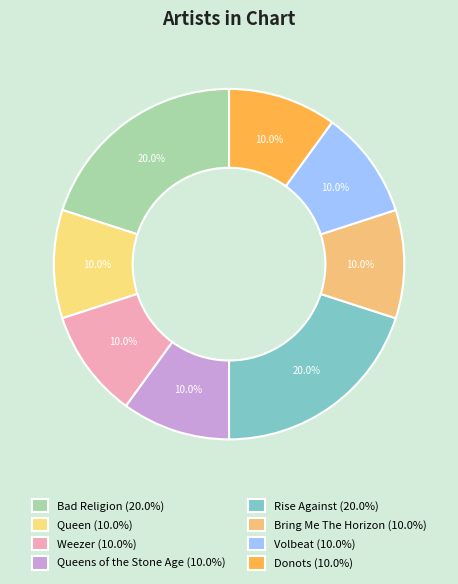

How many segments does this pie chart have?

8